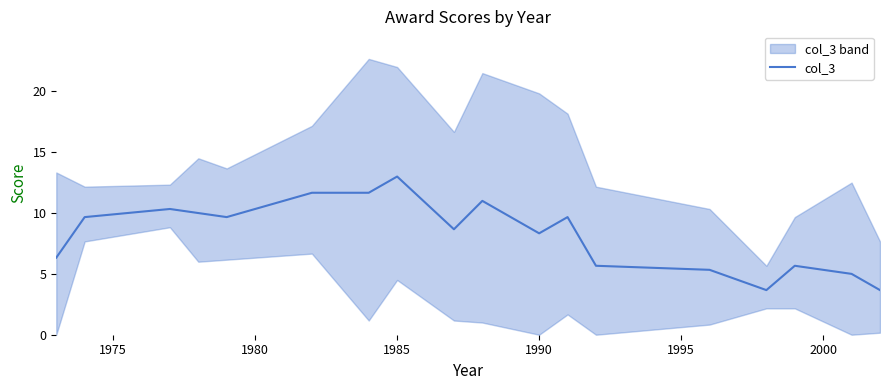

What is the highest value of the col_3 series?

13.0